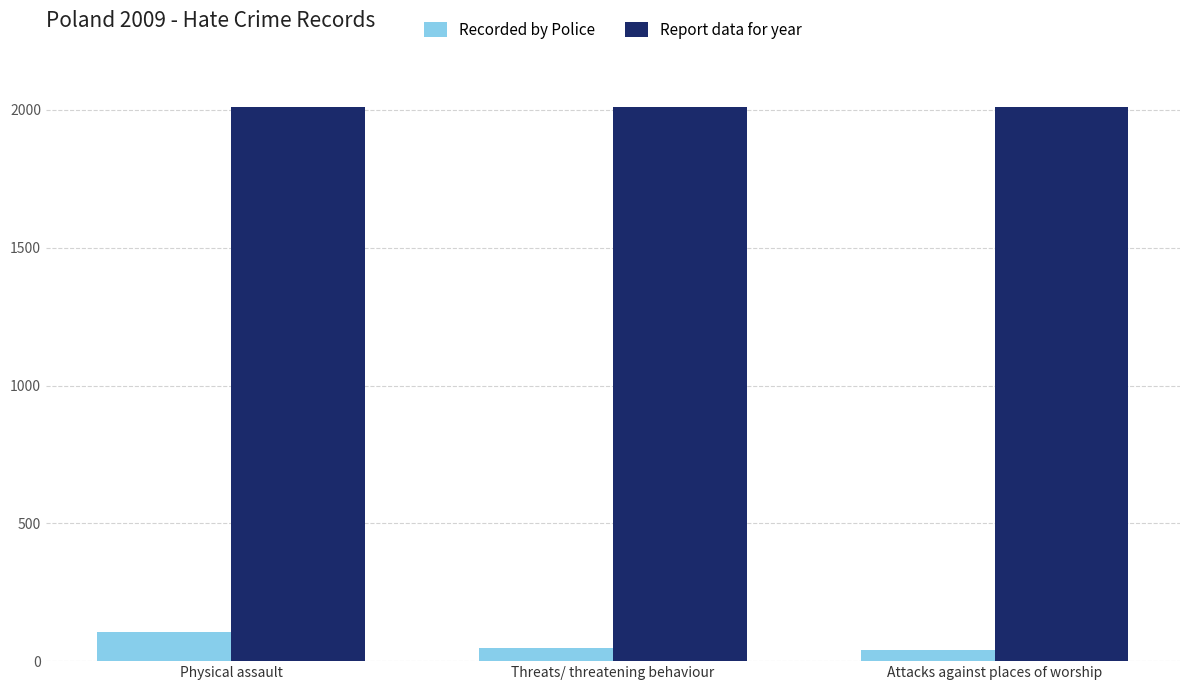

Does the chart contain stacked bars?

No